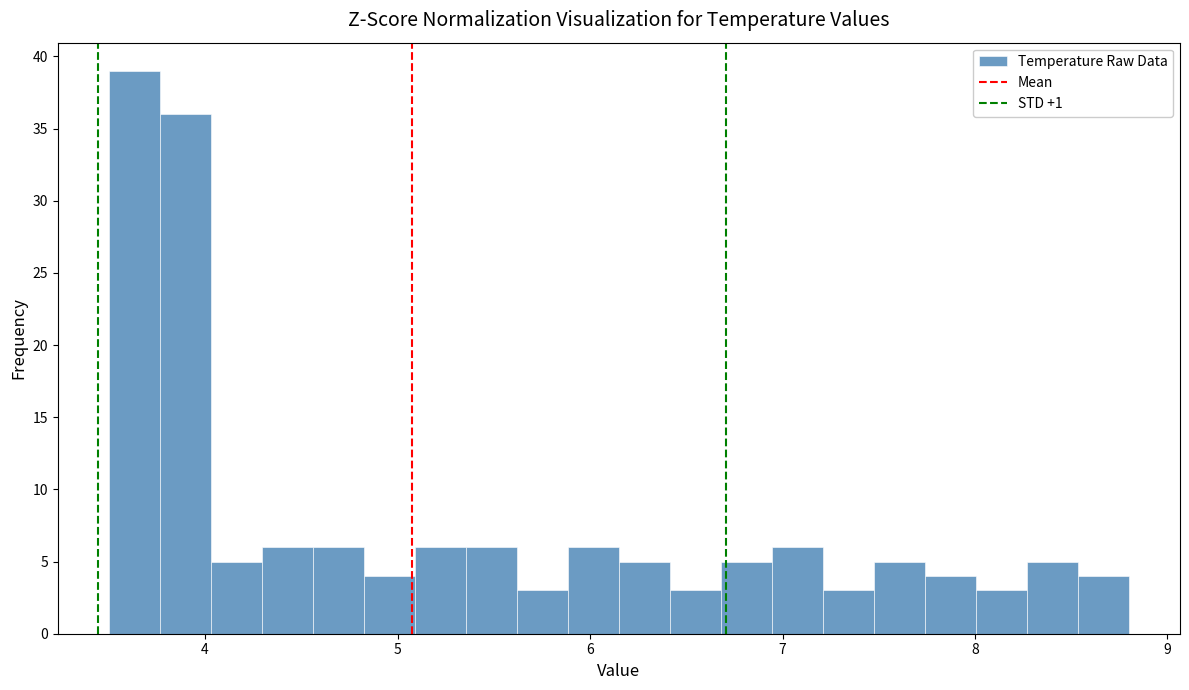

Read against the x-axis, roughly where is the centre of the tallest bar?

3.6